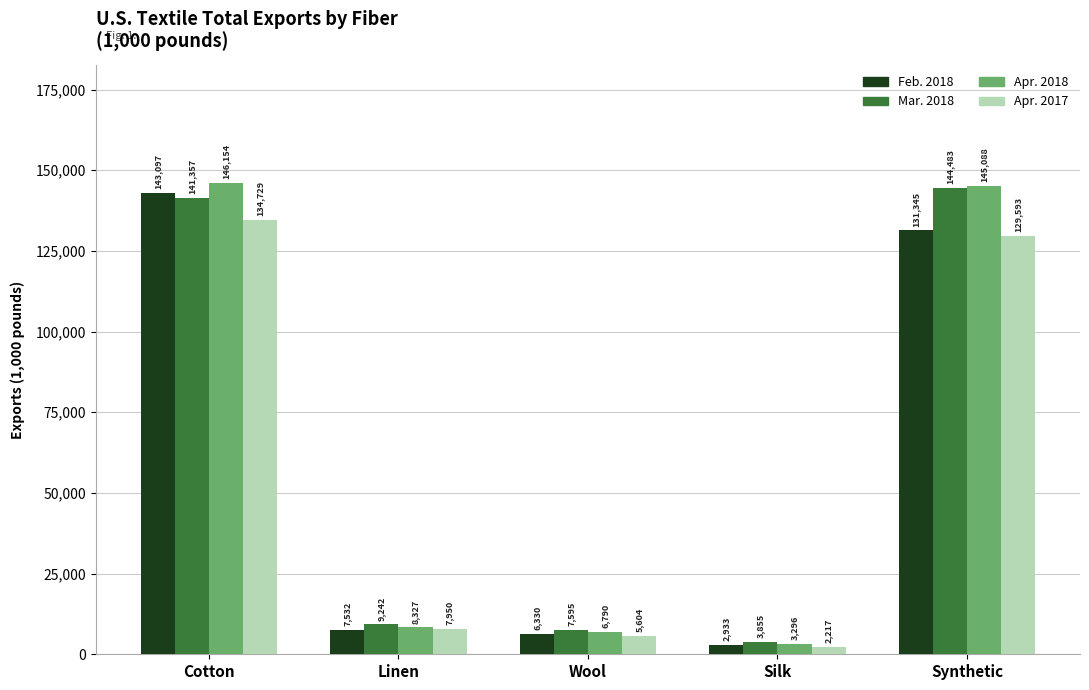

True or false: Mar. 2018 has a value of 7595.0 at Wool.

True